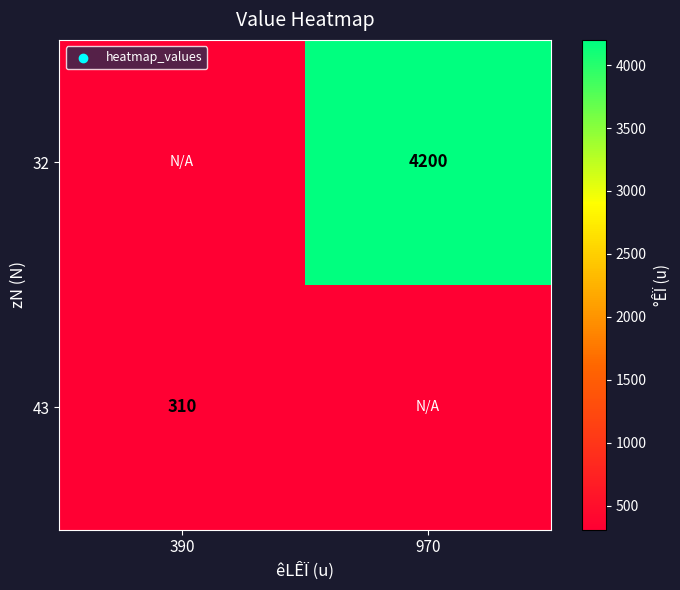

Is the value of 43 at 390 greater than the value of 32 at 970?

No